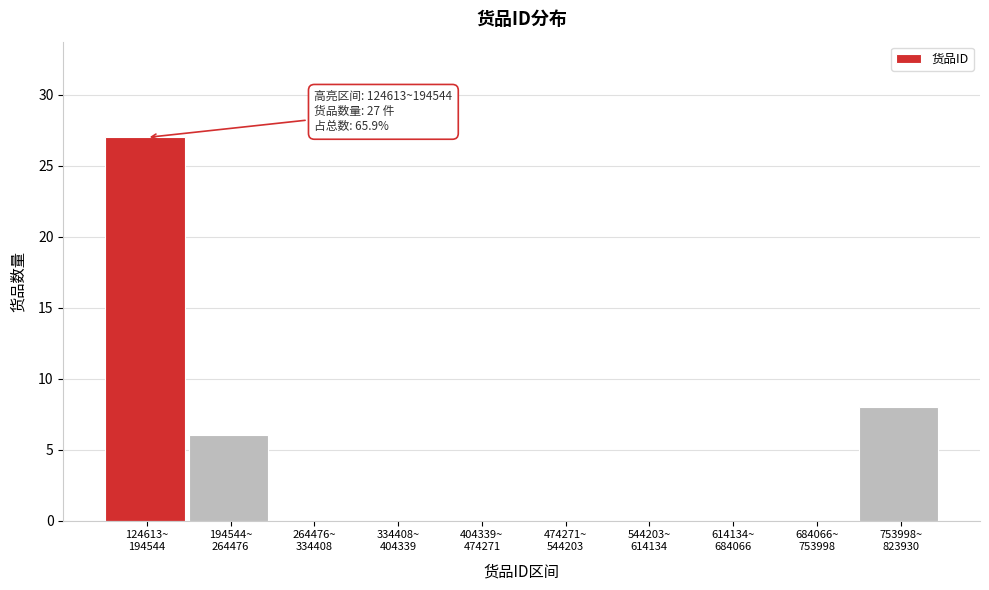

What is the maximum value shown in the chart?

27